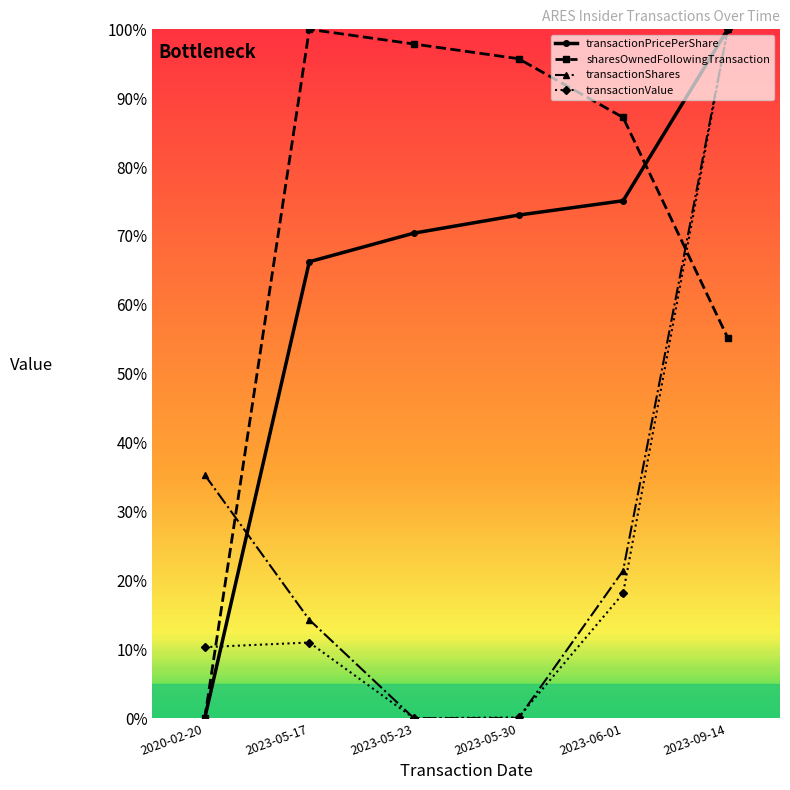

What is the label of the 4th point from the left?

2023-05-30